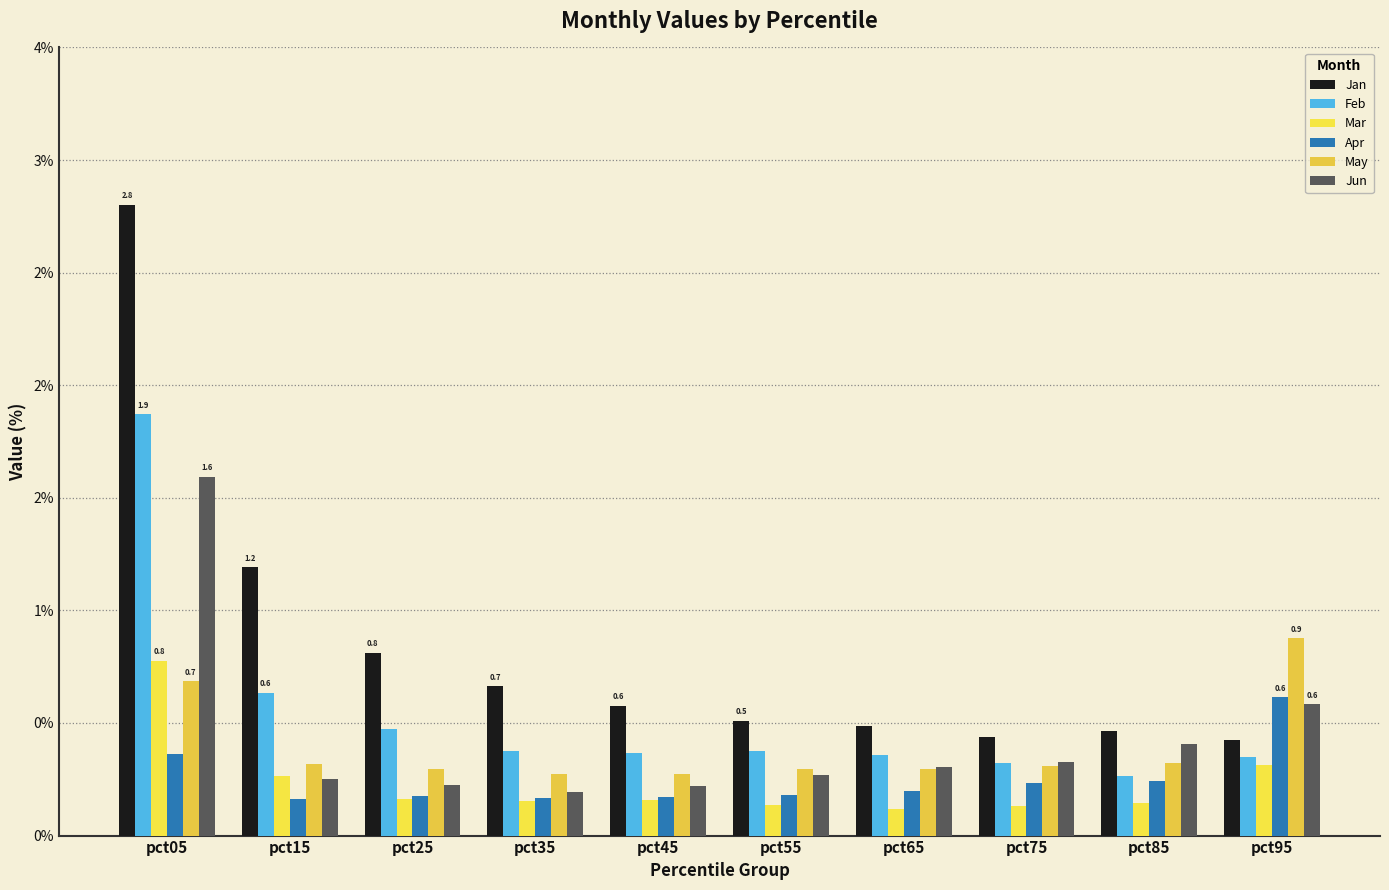

What is the spread (max minus min) of values at pct65?

0.4